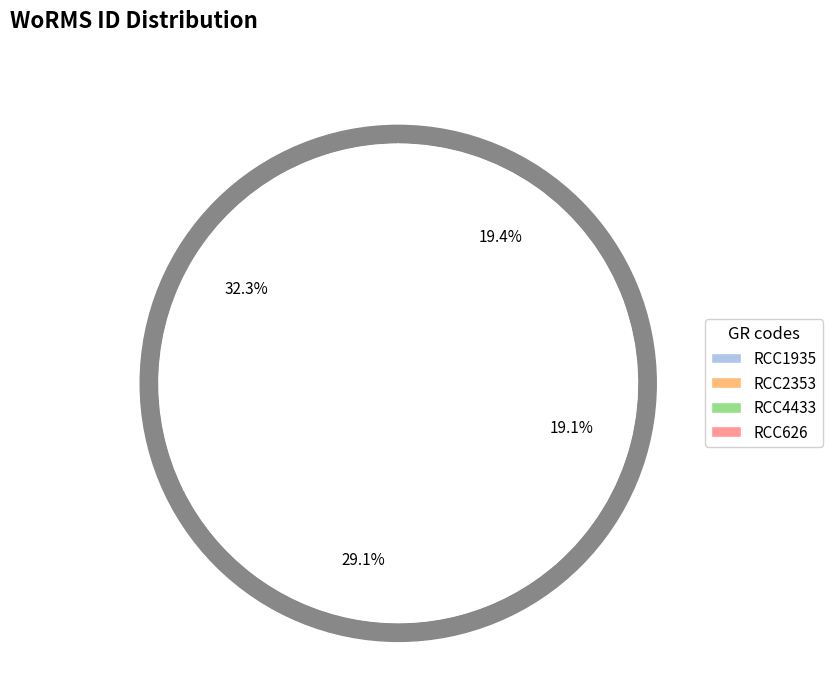

What percentage is NOT represented by RCC1935?

67.7%